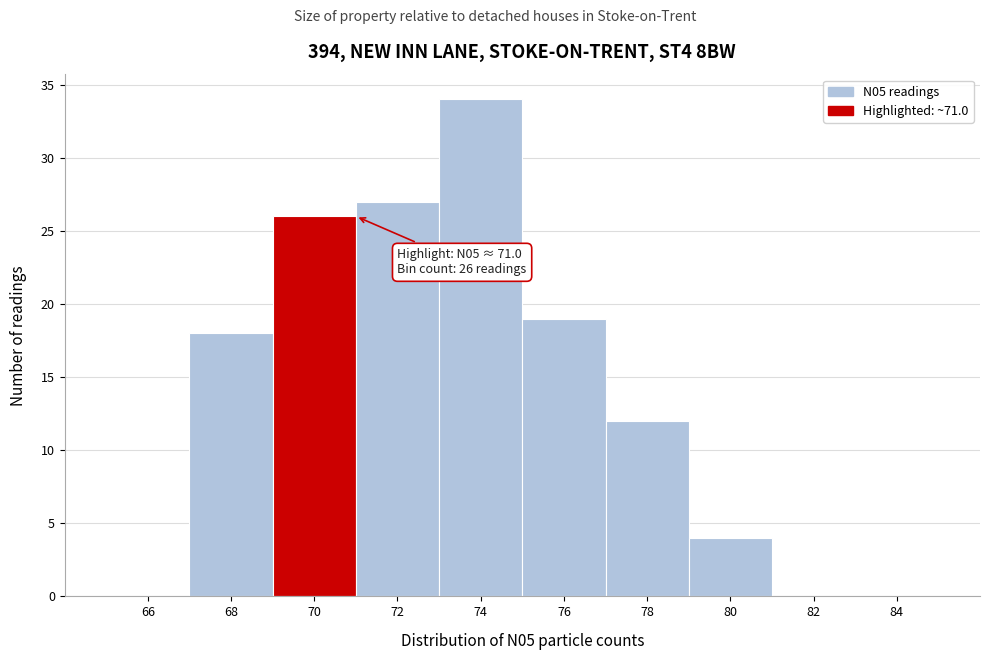

Reading right to left, extract all data points from this chart.

84=0	82=0	80=4	78=12	76=19	74=34	72=27	70=26	68=18	66=0